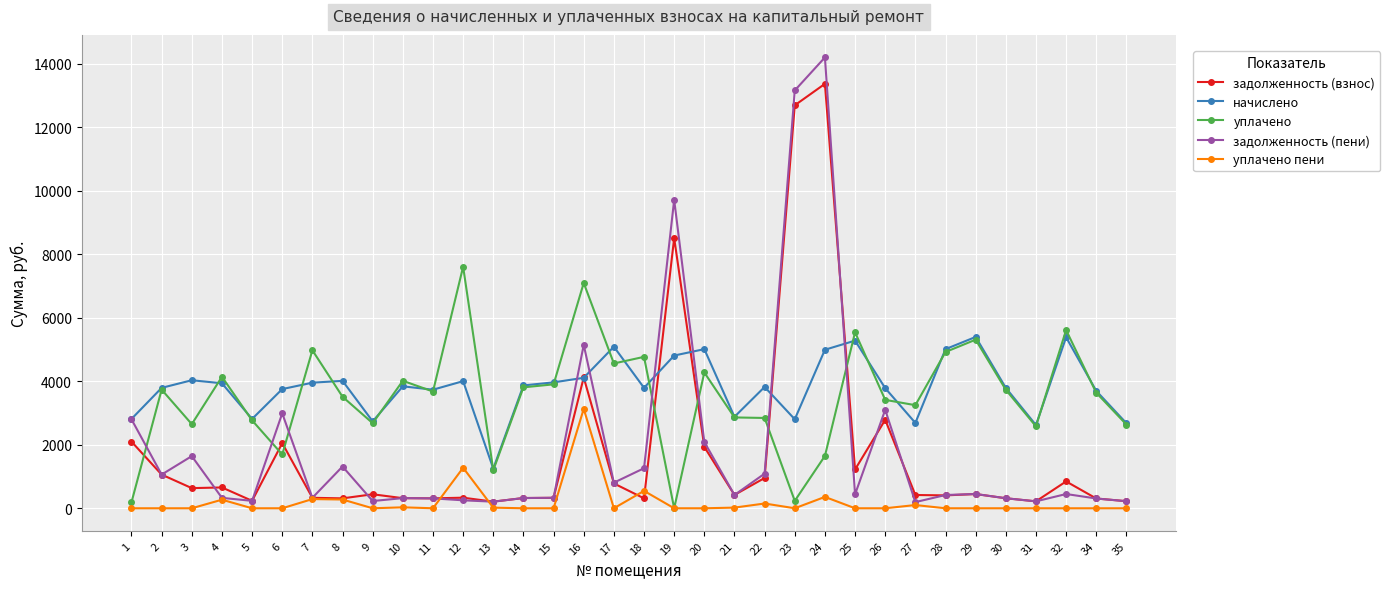

The value of задолженность (взнос) at 32 is 845.4. True or false?

True